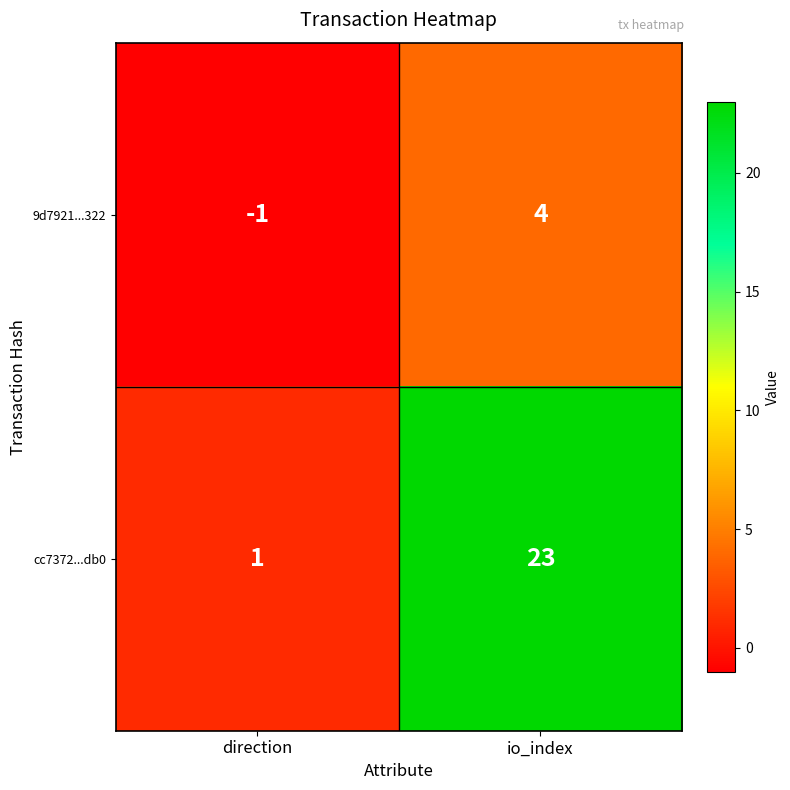

True or false: 9d7921...322 has a value of 0 at direction.

False